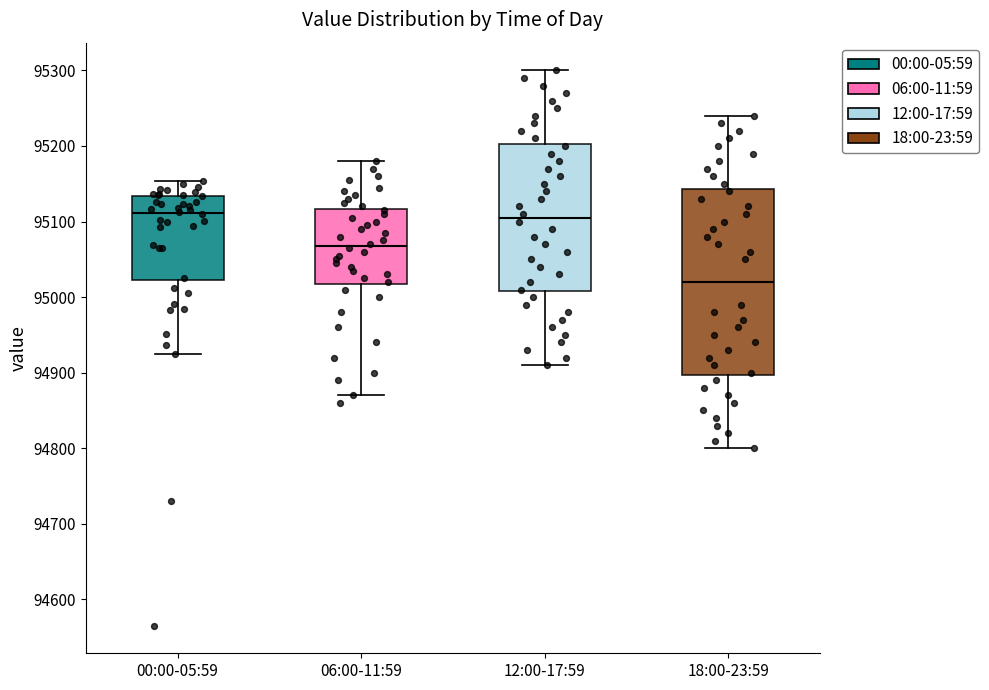

Reading left to right, transcribe this box plot: for each box, give where its median line is, the range the box spans, and where its two whiskers end, as read against the y-axis. The values are not printed on the chart, so give them approximately, as read against the axis.

00:00-05:59: median 95110, box 95020 to 95130, whiskers 94930 to 95150
06:00-11:59: median 95070, box 95020 to 95120, whiskers 94870 to 95180
12:00-17:59: median 95110, box 95010 to 95200, whiskers 94910 to 95300
18:00-23:59: median 95020, box 94900 to 95140, whiskers 94800 to 95240